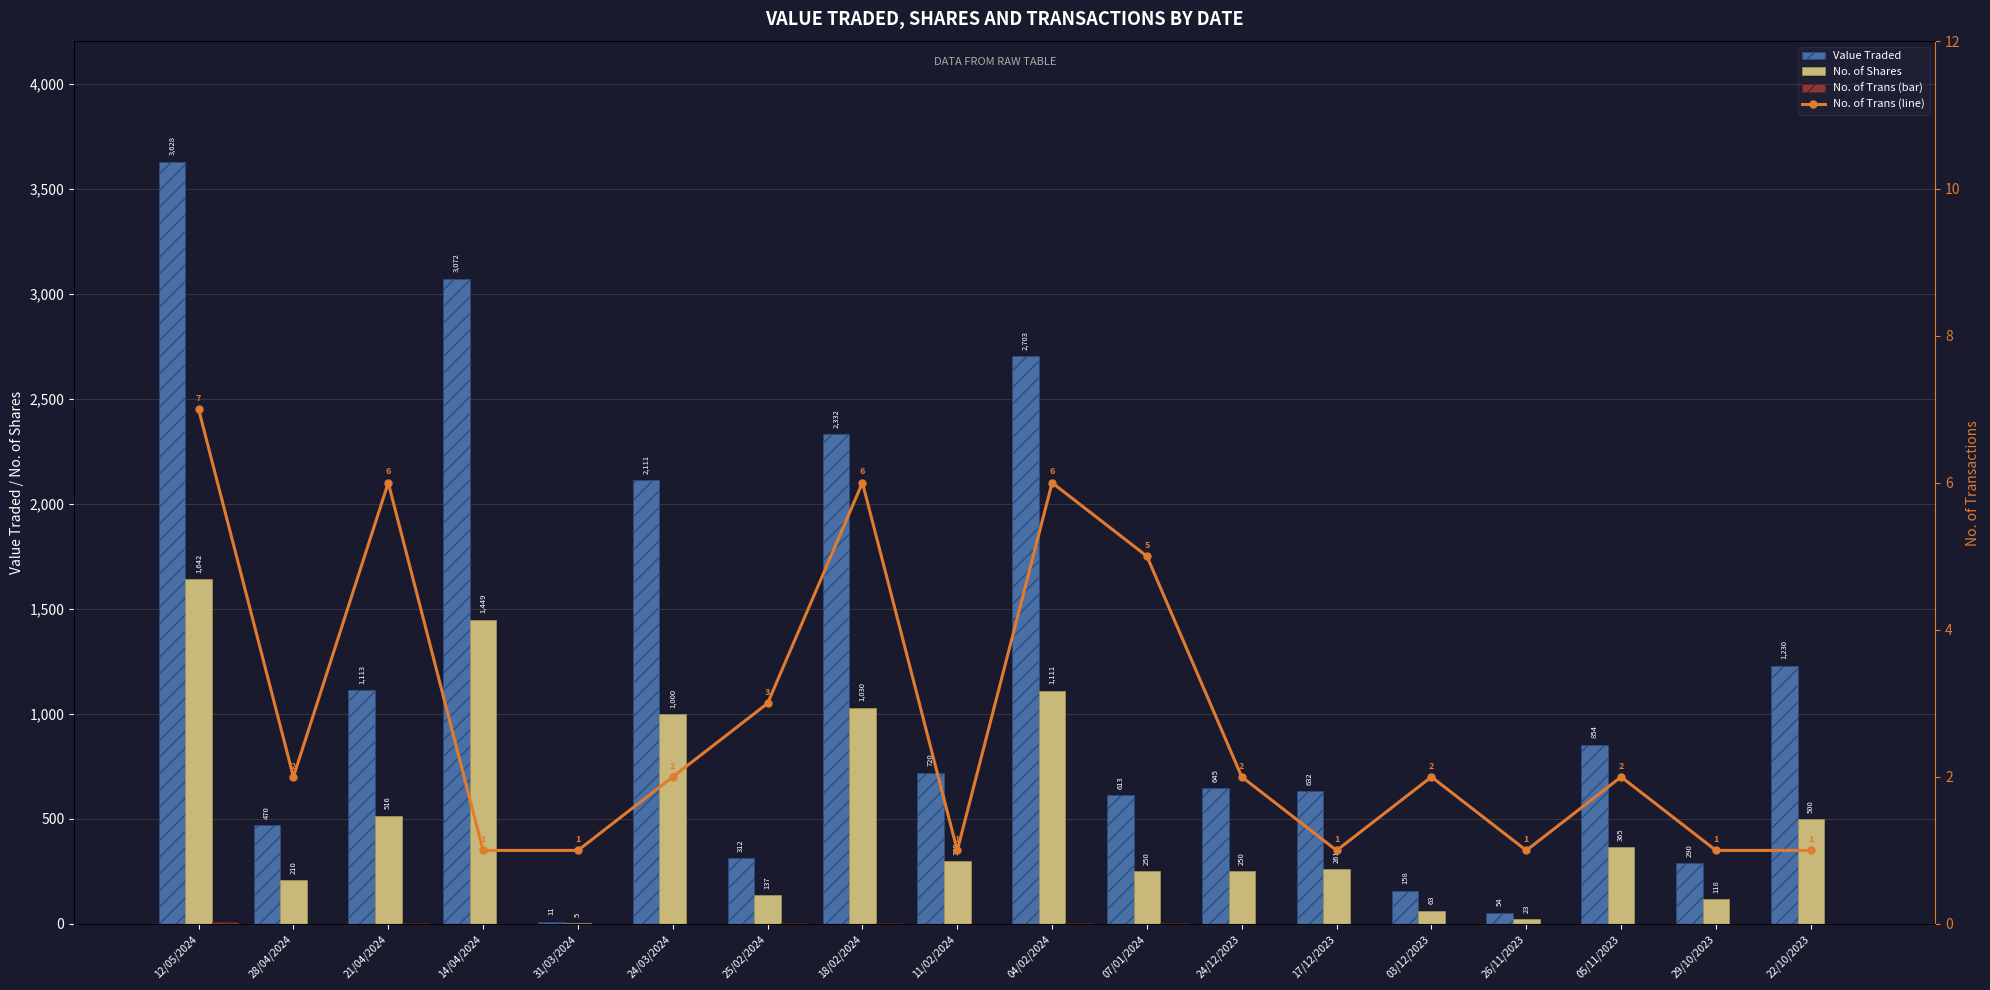

What is the value of the No. of Shares bar at the 4th from the left?

1449